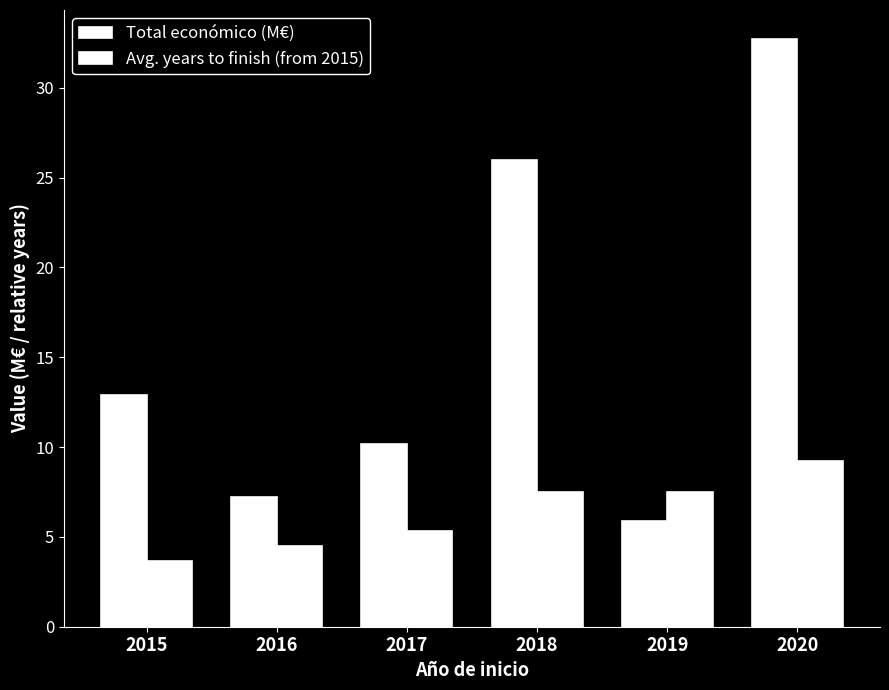

The Total económico (M€) series shows 17.0 at 2015. True or false?

False